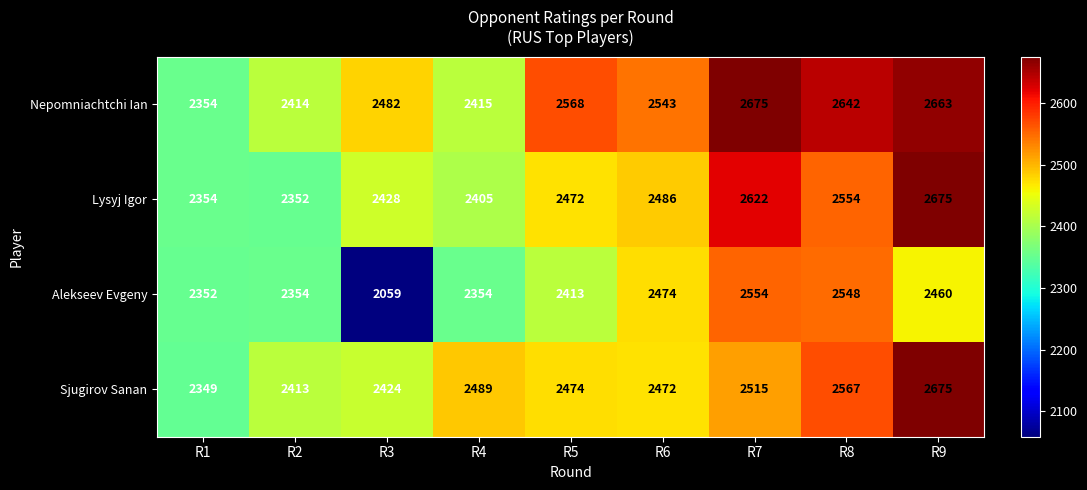

Rank the series at R7 from highest to lowest value.

Nepomniachtchi Ian, Lysyj Igor, Alekseev Evgeny, Sjugirov Sanan